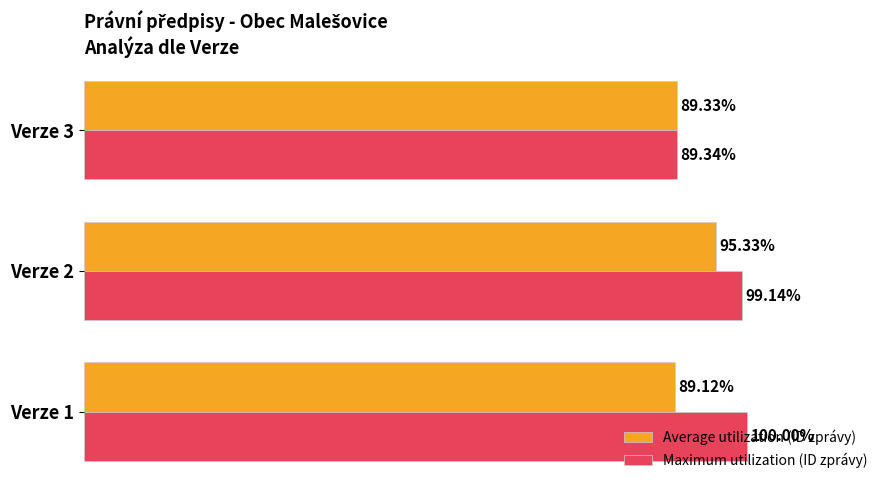

Which series changed the most between Verze 2 and Verze 3?

Maximum utilization (ID zprávy)